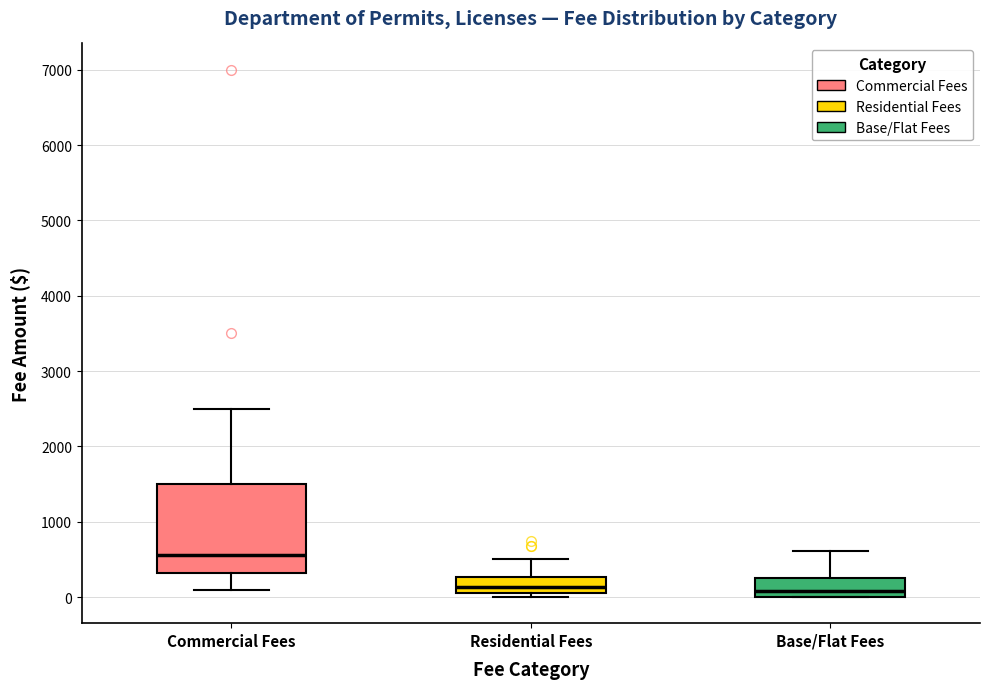

Where is the lower edge of the box for Residential Fees on the y-axis? The values are not printed on the chart, so give them approximately, as read against the axis.

100